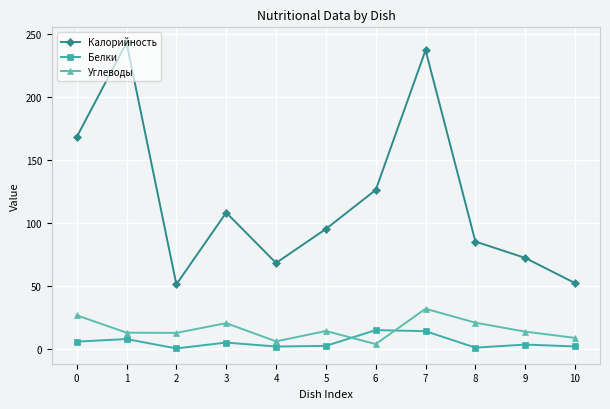

The value of Углеводы at 8 is 20.6. True or false?

True